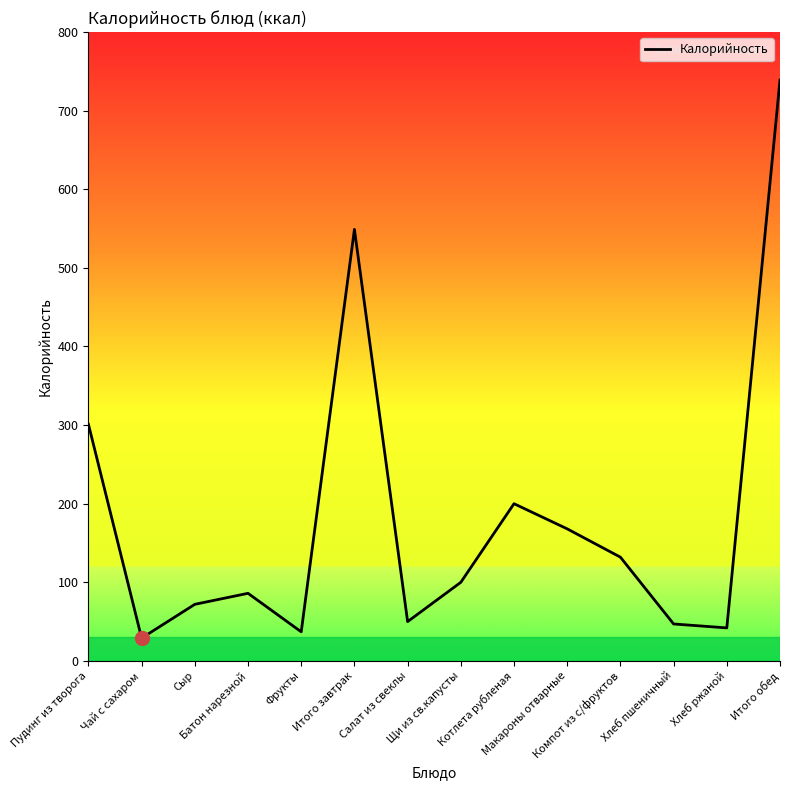

True or false: the data shows 549 at Итого завтрак.

True